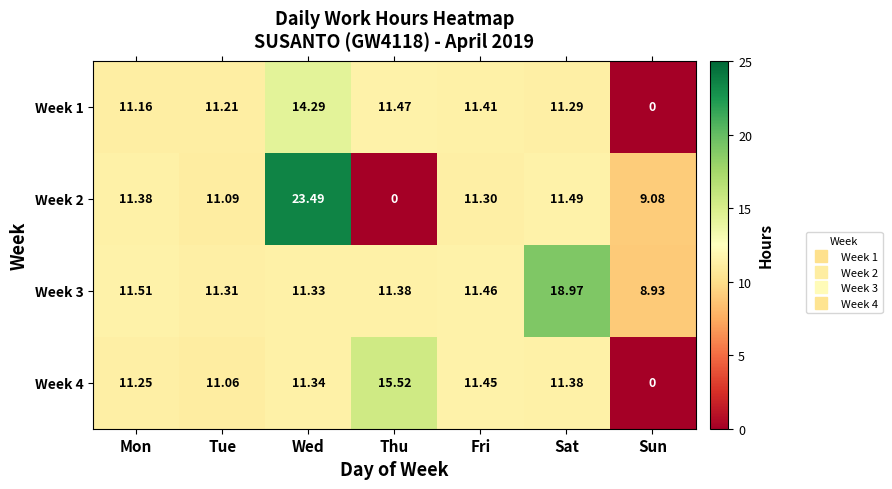

Which series has the widest spread of values?

Week 2